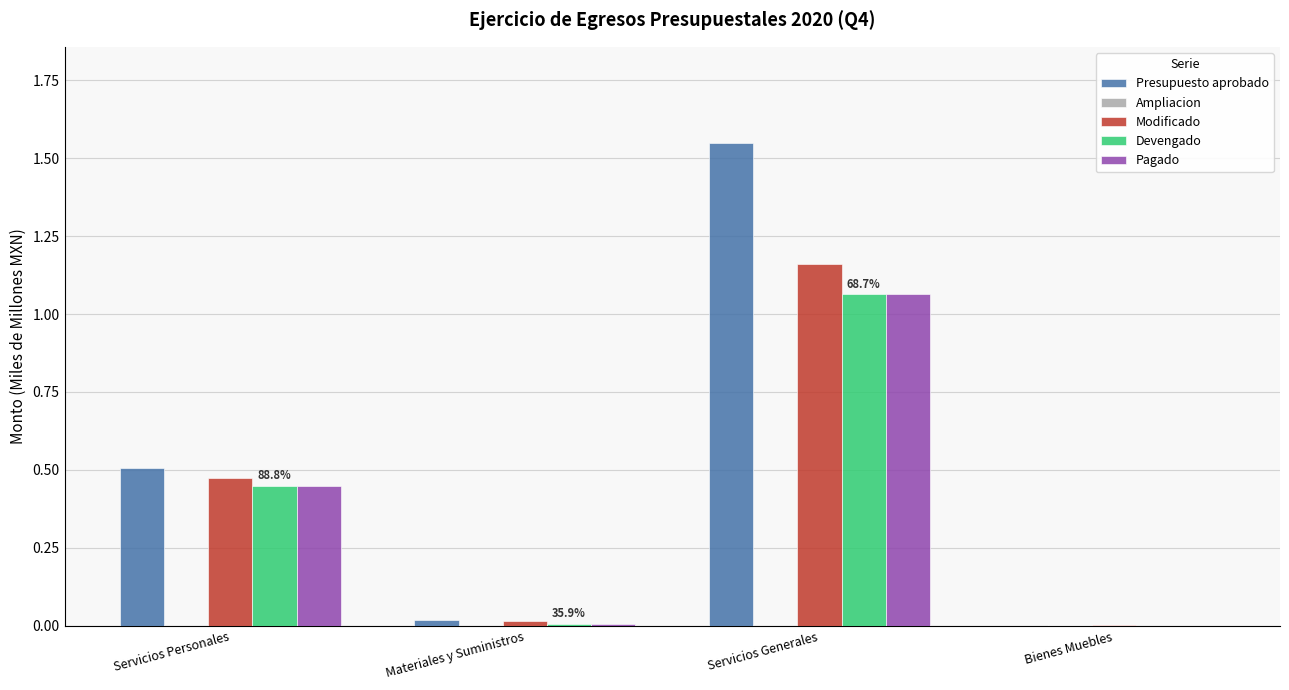

Reading left to right, extract all data points from this chart.

Presupuesto aprobado: 0.5	0.0	1.5	0.0
Ampliacion: -0.0	-0.0	-0.4	0.0
Modificado: 0.5	0.0	1.2	0.0
Devengado: 0.4	0.0	1.1	0.0
Pagado: 0.4	0.0	1.1	0.0